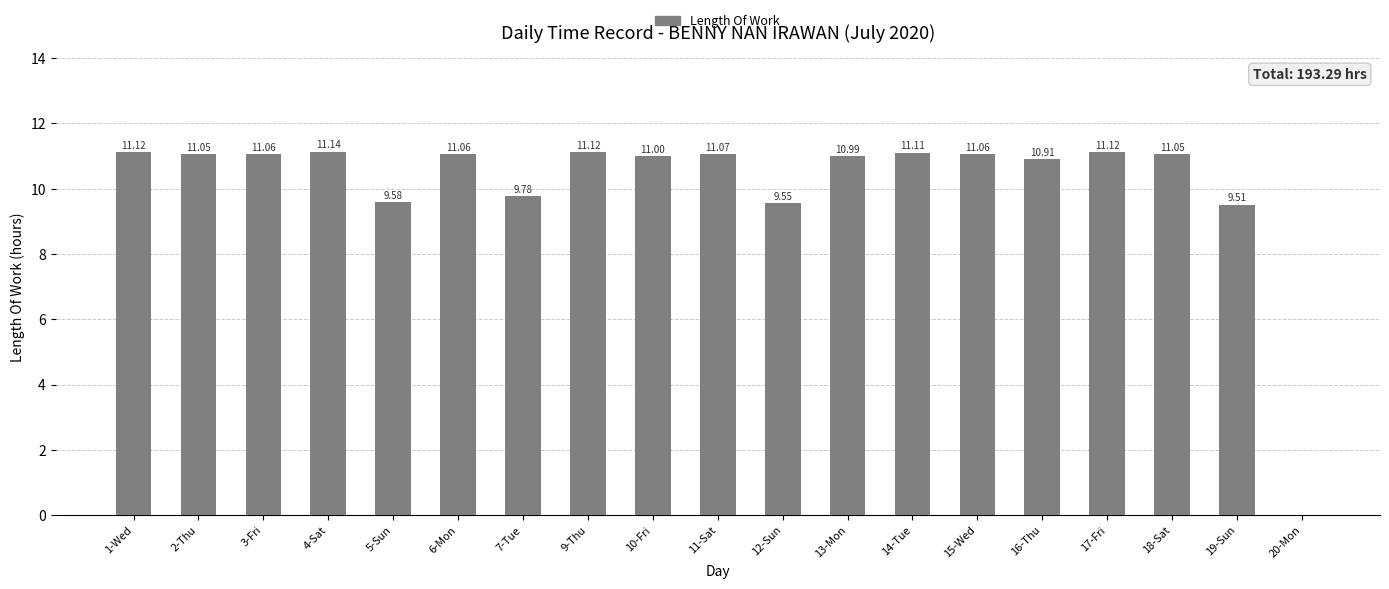

Between 6-Mon and 14-Tue, which is larger?

14-Tue